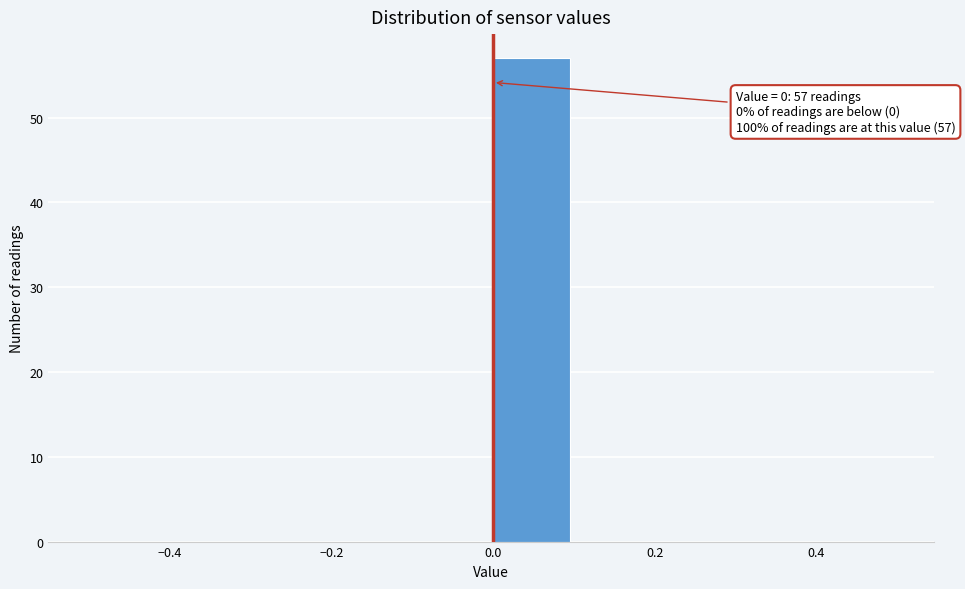

Which range on the x-axis has the tallest bar?

0.0 to 0.1